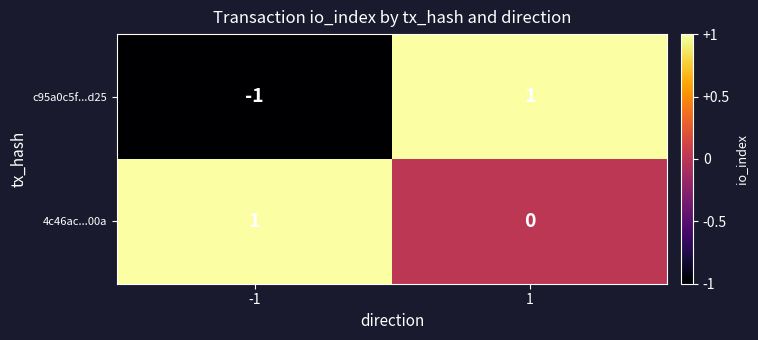

The value of 4c46ac...00a at -1 is 1. True or false?

True